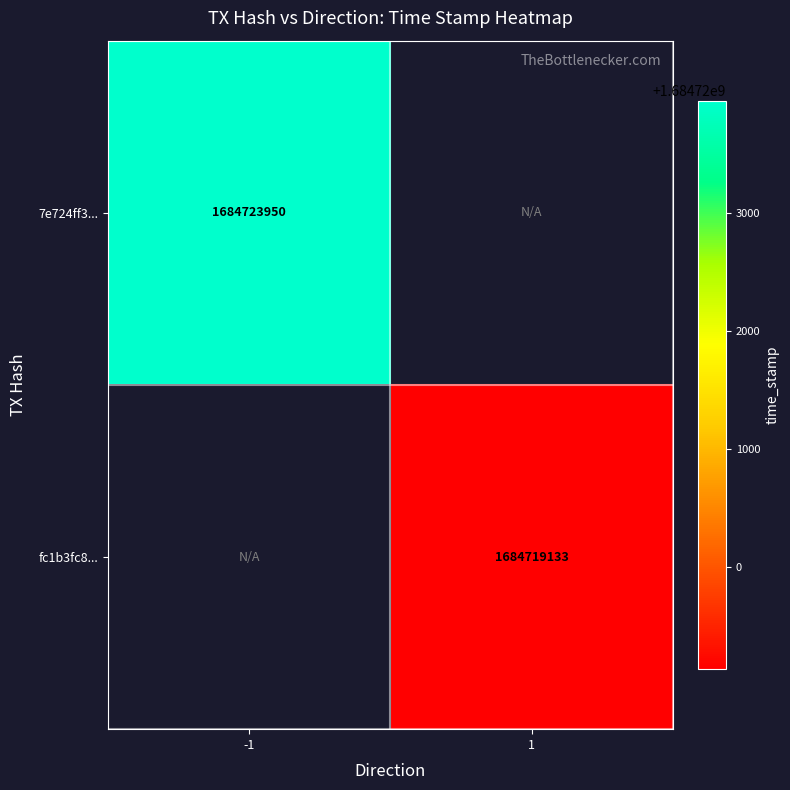

At how many categories does at least one series exceed 1684719574?

1